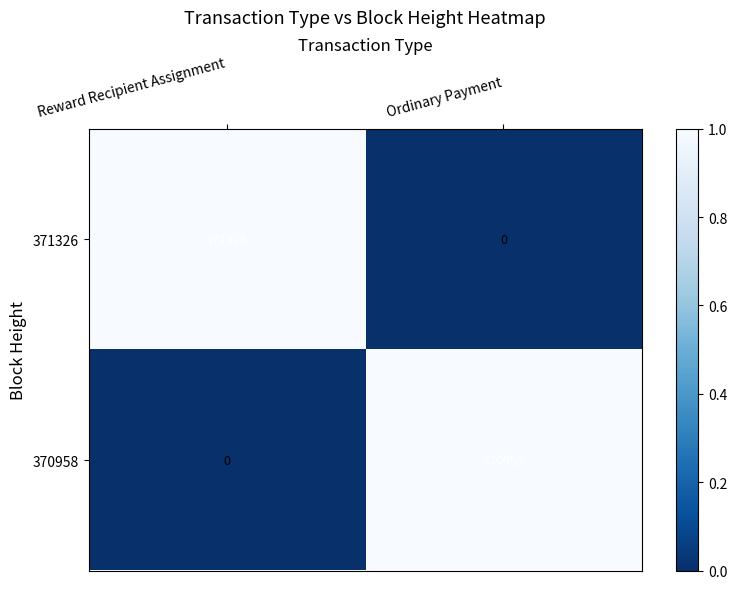

What is the approximate value of 371326 at Reward Recipient Assignment?

371326